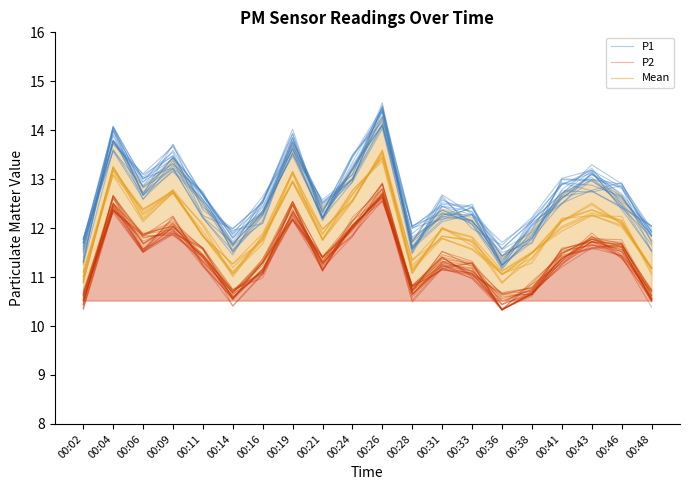

What value does the P2 series have at 00:38?

10.7